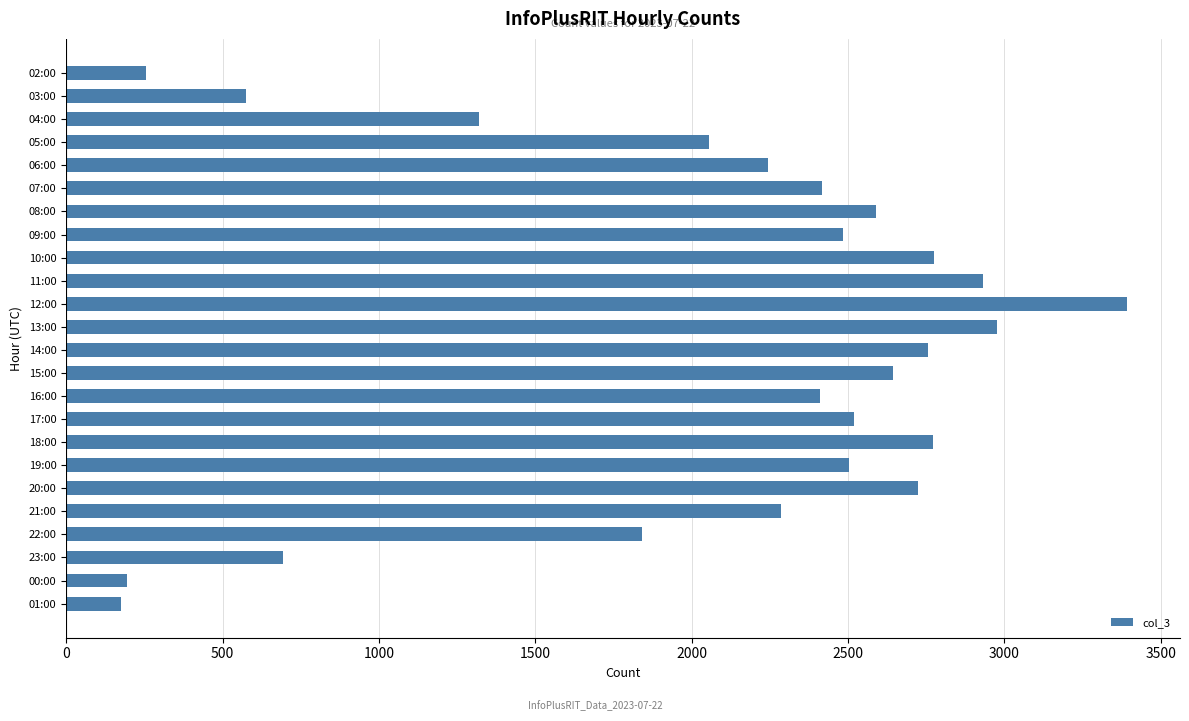

Between 20:00 and 03:00, which is larger?

20:00